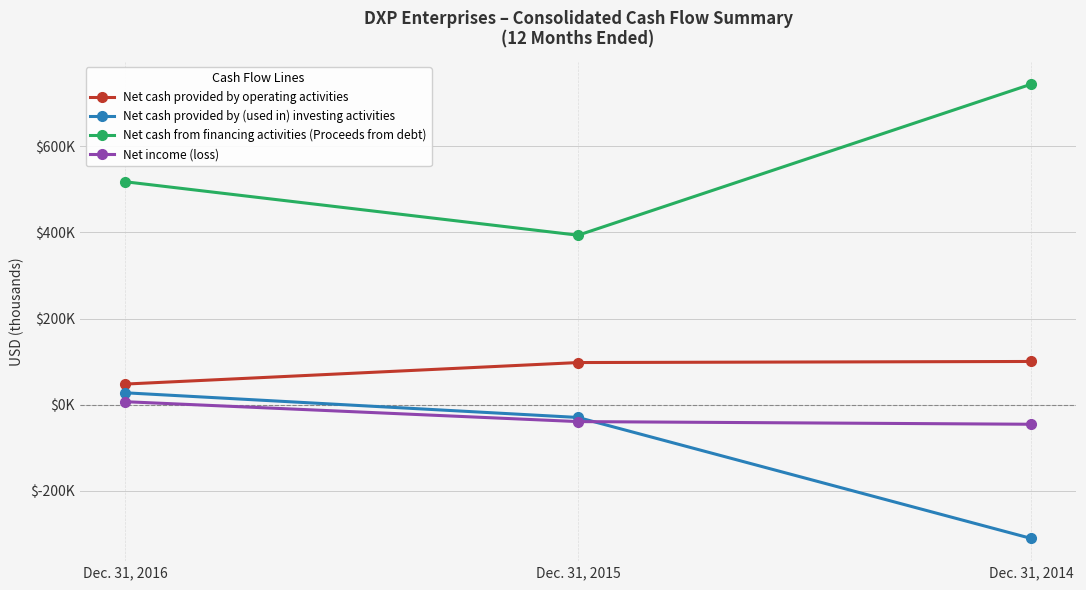

Is the value of Net income (loss) at Dec. 31, 2015 greater than the value of Net cash provided by (used in) investing activities at Dec. 31, 2016?

No